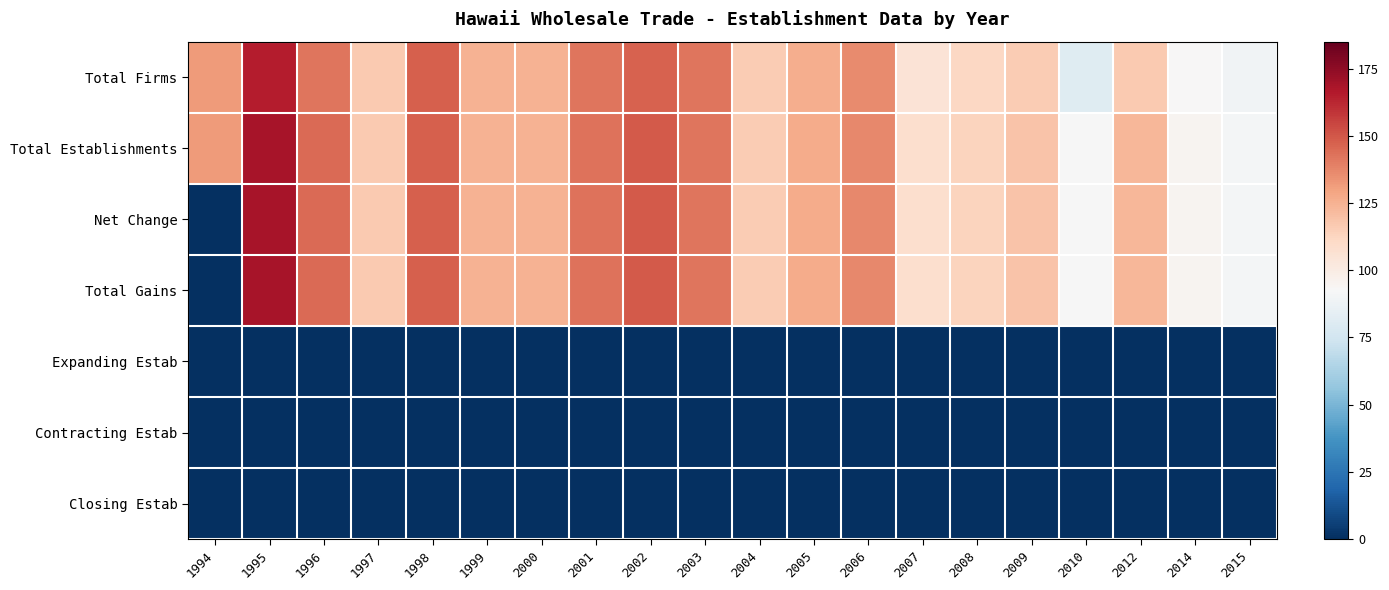

Reading right to left, extract all data points from this chart.

Total Firms: 2015=89	2014=93	2012=117	2010=81	2009=116	2008=112	2007=105	2006=136	2005=126	2004=116	2003=142	2002=147	2001=142	2000=125	1999=125	1998=148	1997=117	1996=142	1995=165	1994=132
Total Establishments: 2015=91	2014=95	2012=123	2010=92	2009=119	2008=113	2007=108	2006=137	2005=127	2004=116	2003=142	2002=149	2001=143	2000=125	1999=125	1998=148	1997=117	1996=145	1995=169	1994=132
Net Change: 2015=91	2014=95	2012=123	2010=92	2009=119	2008=113	2007=108	2006=137	2005=127	2004=116	2003=142	2002=149	2001=143	2000=125	1999=125	1998=148	1997=117	1996=145	1995=169	1994=0
Total Gains: 2015=91	2014=95	2012=123	2010=92	2009=119	2008=113	2007=108	2006=137	2005=127	2004=116	2003=142	2002=149	2001=143	2000=125	1999=125	1998=148	1997=117	1996=145	1995=169	1994=0
Expanding Estab: 2015=0	2014=0	2012=0	2010=0	2009=0	2008=0	2007=0	2006=0	2005=0	2004=0	2003=0	2002=0	2001=0	2000=0	1999=0	1998=0	1997=0	1996=0	1995=0	1994=0
Contracting Estab: 2015=0	2014=0	2012=0	2010=0	2009=0	2008=0	2007=0	2006=0	2005=0	2004=0	2003=0	2002=0	2001=0	2000=0	1999=0	1998=0	1997=0	1996=0	1995=0	1994=0
Closing Estab: 2015=0	2014=0	2012=0	2010=0	2009=0	2008=0	2007=0	2006=0	2005=0	2004=0	2003=0	2002=0	2001=0	2000=0	1999=0	1998=0	1997=0	1996=0	1995=0	1994=0